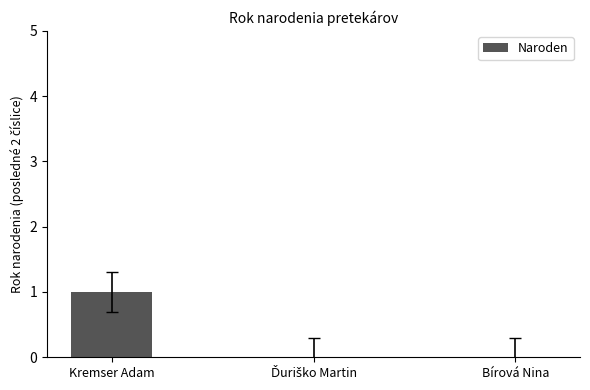

Between Kremser Adam and Bírová Nina, which is larger?

Kremser Adam